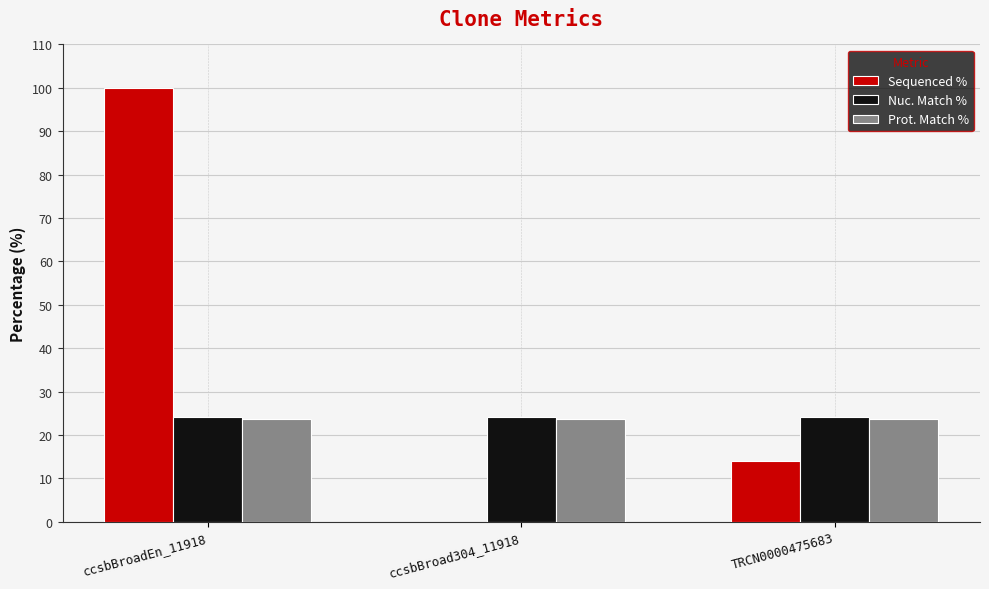

Which label corresponds to the largest value in the chart?

ccsbBroadEn_11918